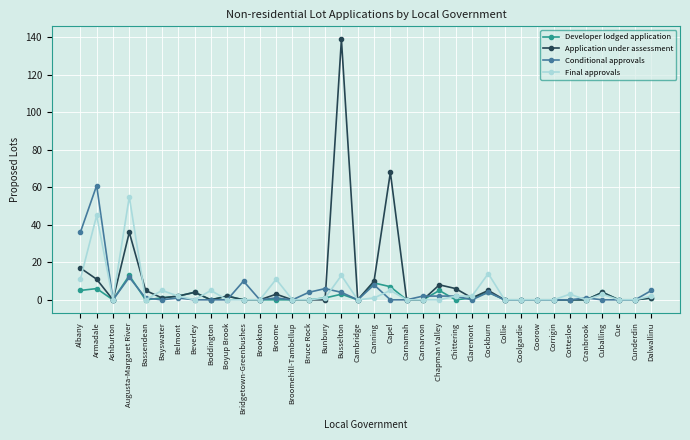

What is the difference between the maximum and minimum values in the Application under assessment series?

139